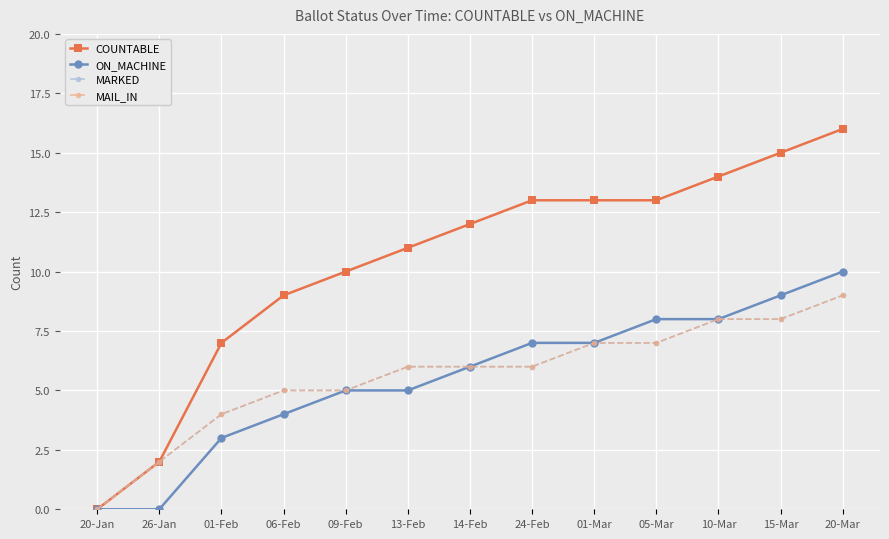

Is it true that COUNTABLE equals 3 at 10-Mar?

False